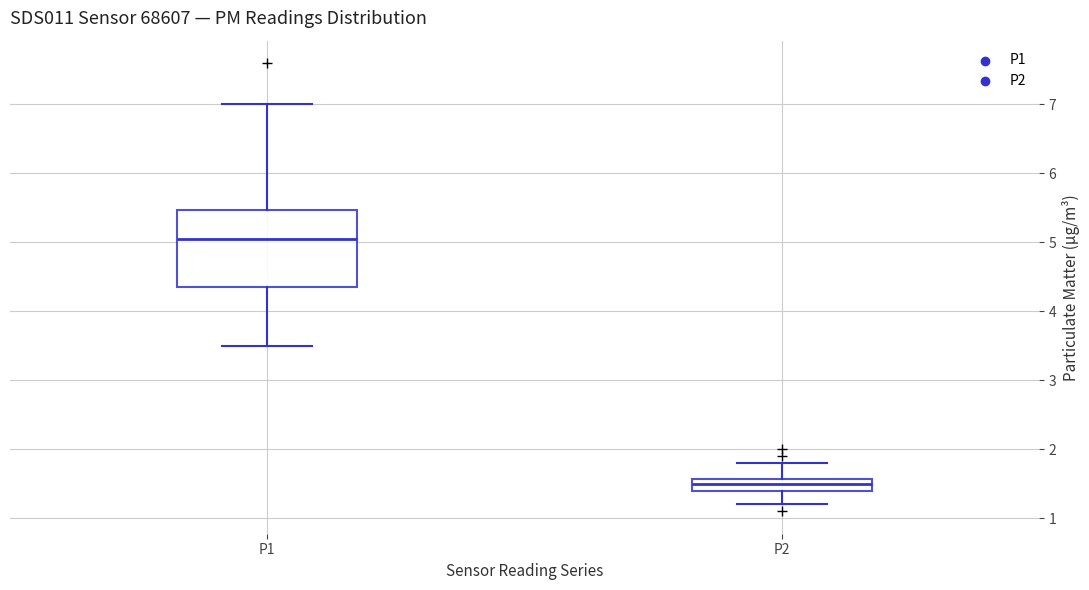

Where does the lower whisker of the box for P2 end on the y-axis? The values are not printed on the chart, so give them approximately, as read against the axis.

1.2